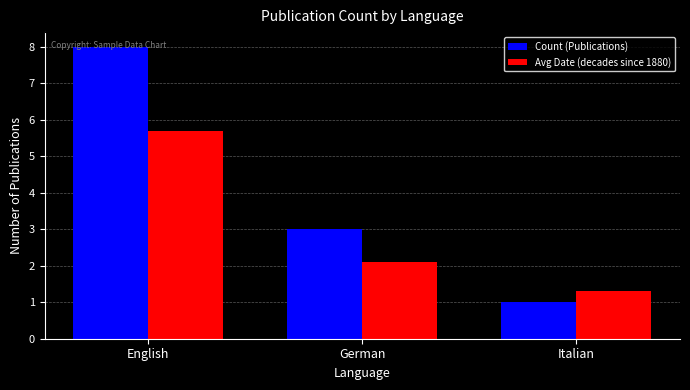

What is the total value across all series at English?

13.7